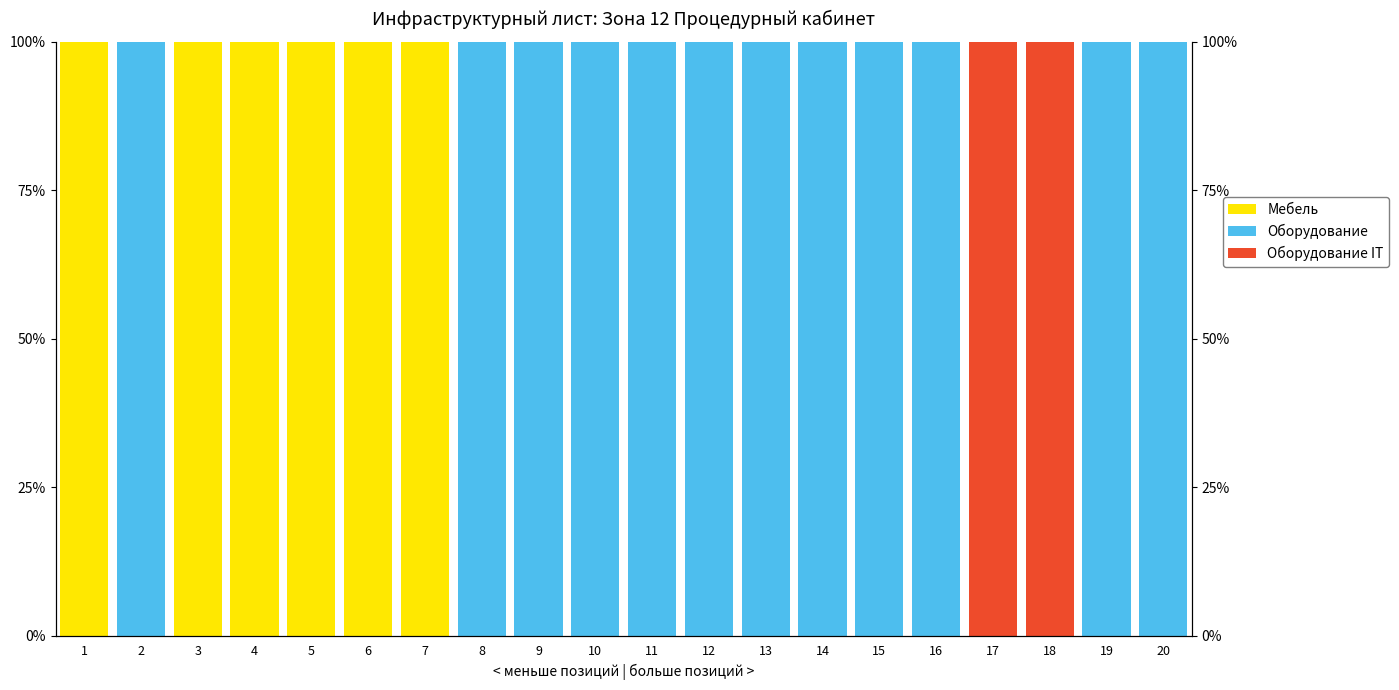

What are all the series names shown in the legend?

Мебель, Оборудование, Оборудование IT